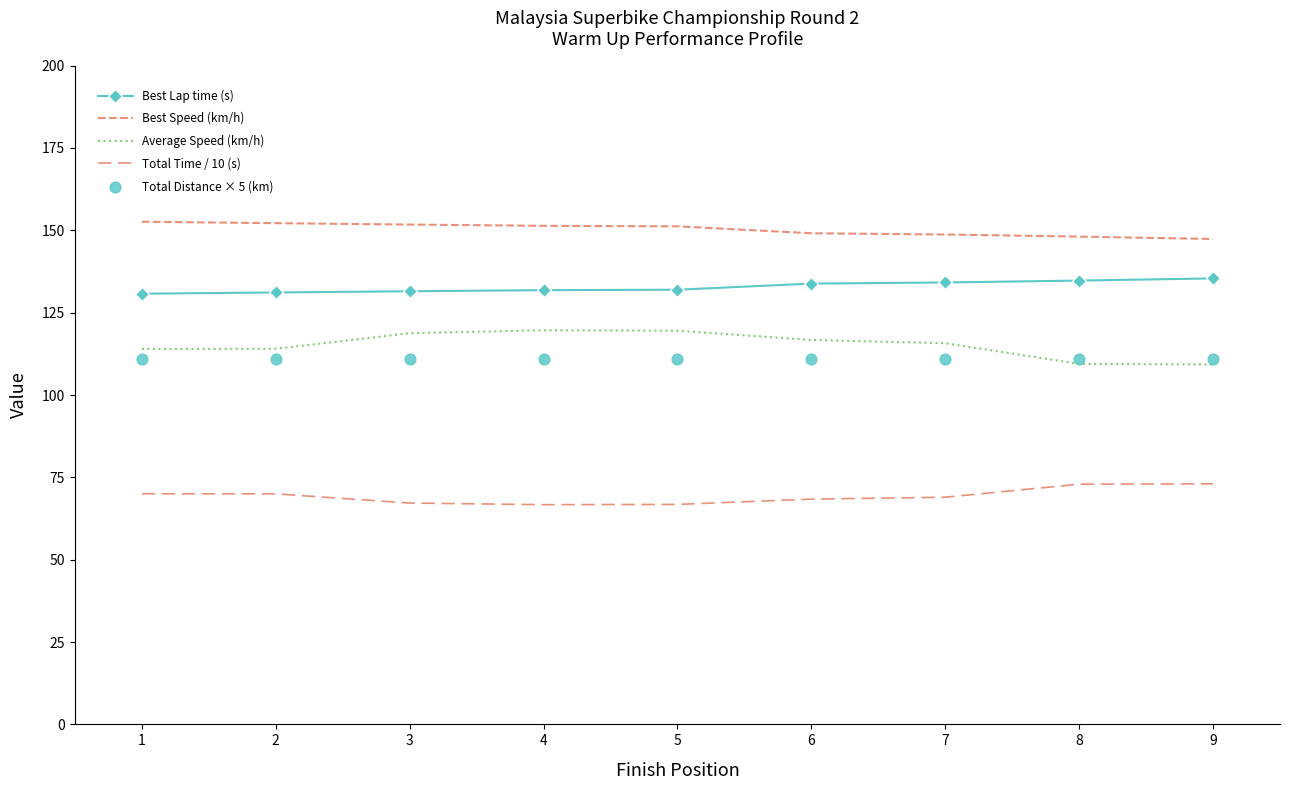

What are all the series names shown in the legend?

Best Lap time (s), Best Speed (km/h), Average Speed (km/h), Total Time / 10 (s), Total Distance × 5 (km)